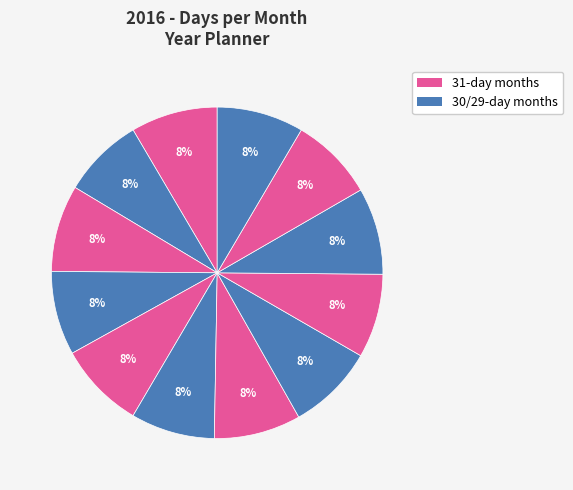

To the nearest percent, what is the difference between the largest and smallest slice percentages?

1%